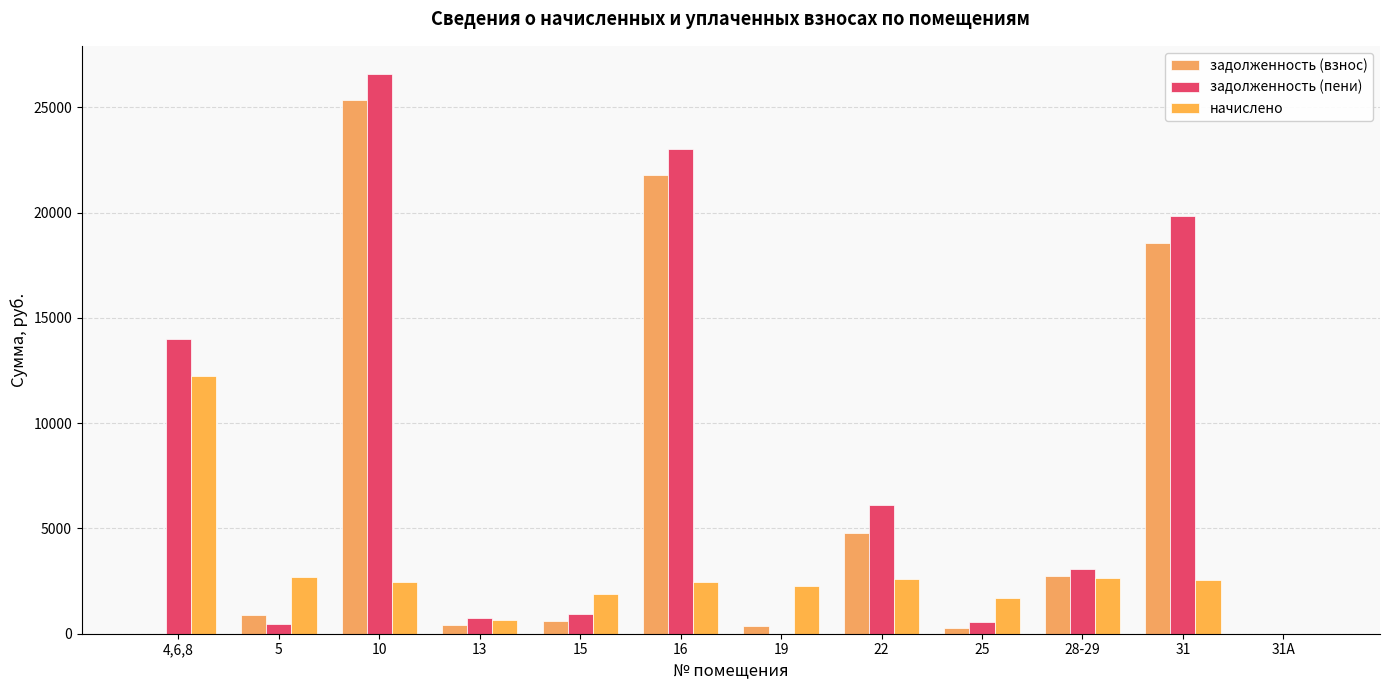

What is the value of the задолженность (пени) bar at the 8th from the left?

6106.1